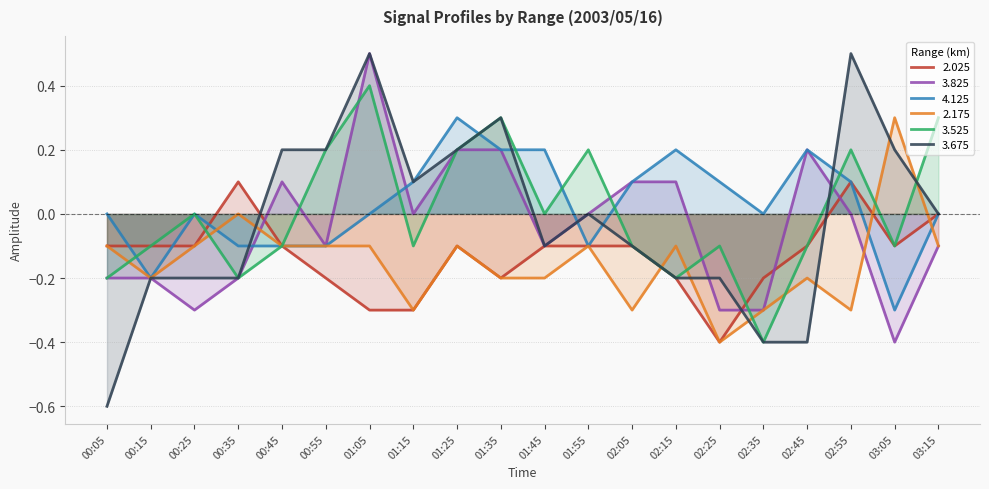

The 3.675 series shows -0.1 at 01:45. True or false?

True